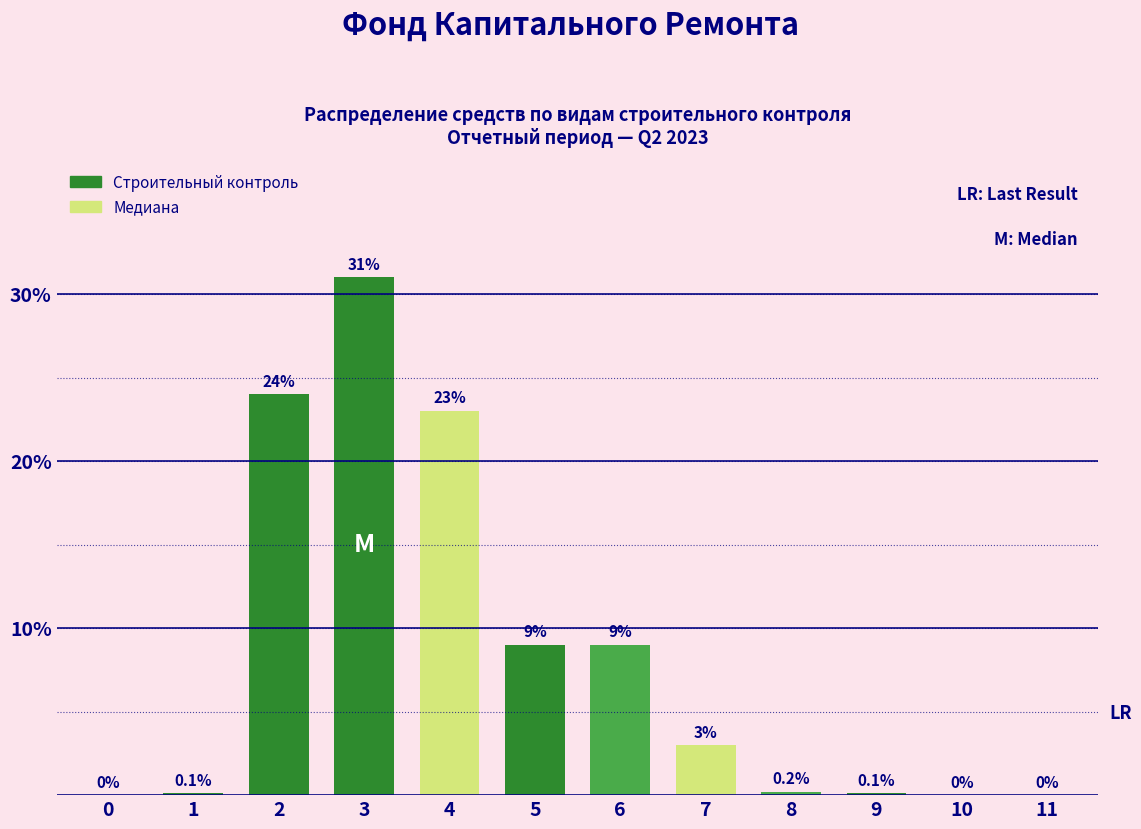

How many positive values are there?

9